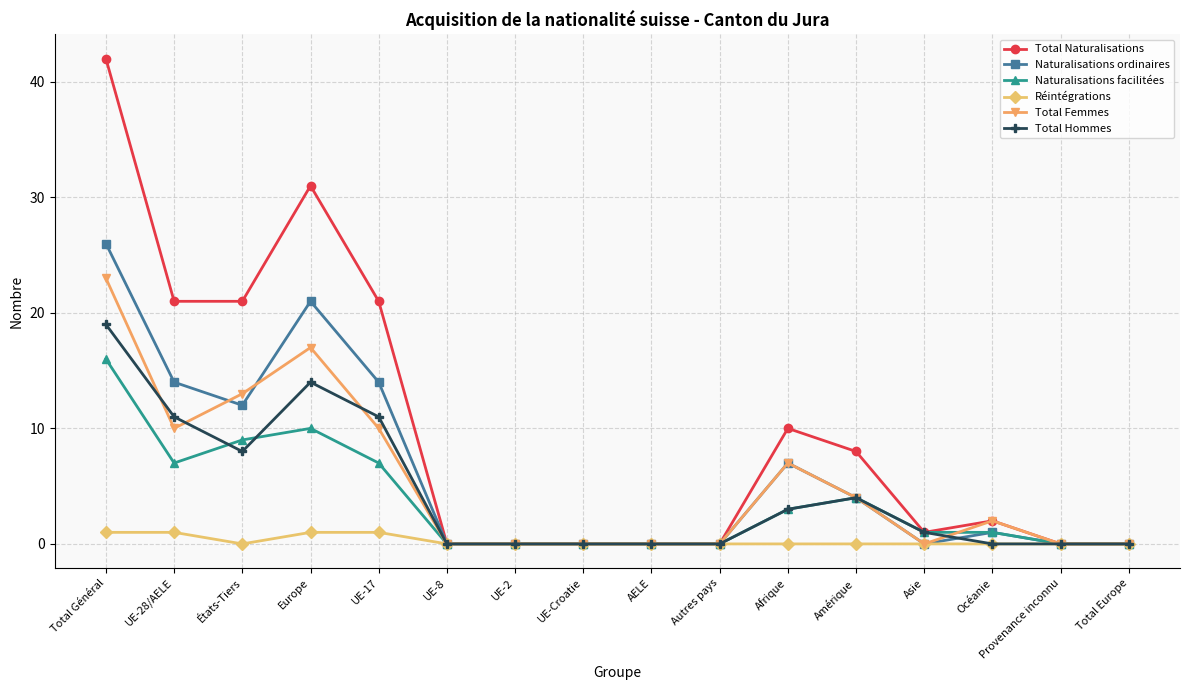

How many lines are shown in the chart?

6